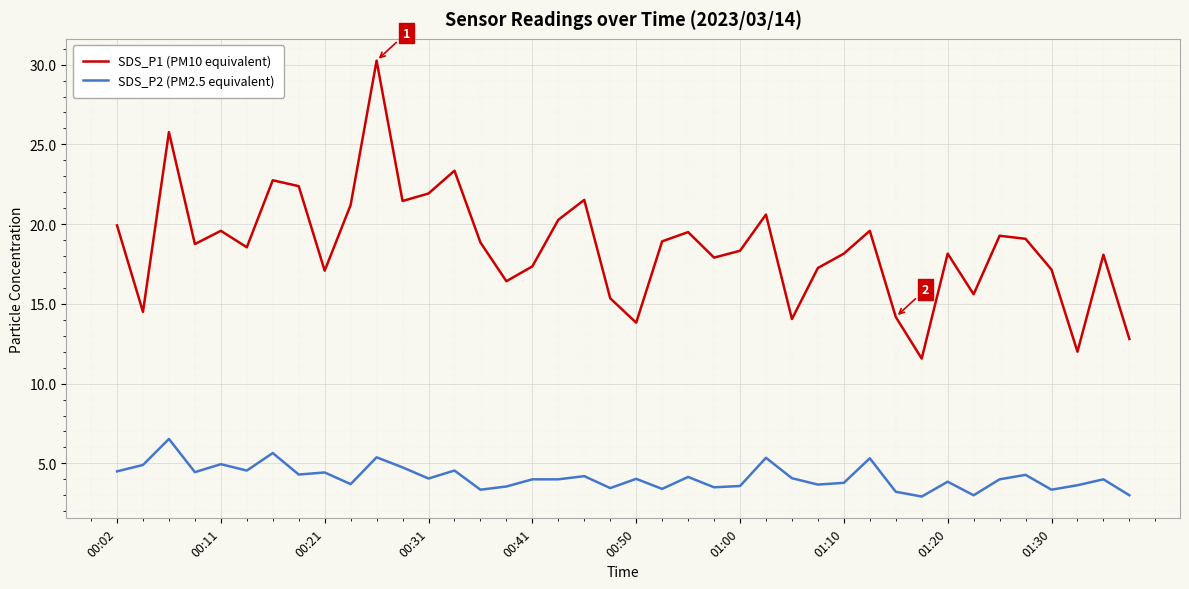

Which series has the widest spread of values?

SDS_P1 (PM10 equivalent)